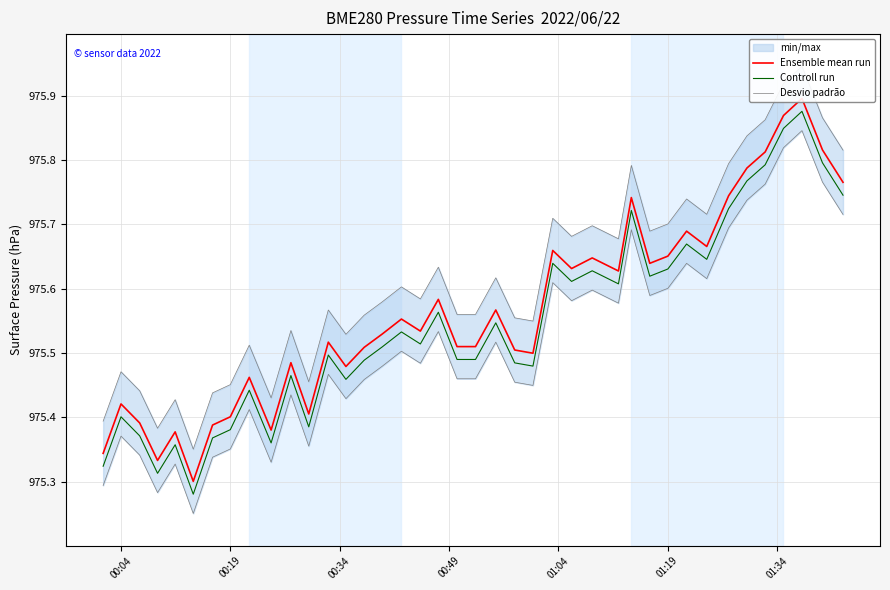

True or false: Ensemble mean run and Desvio padrão cross at least once.

False